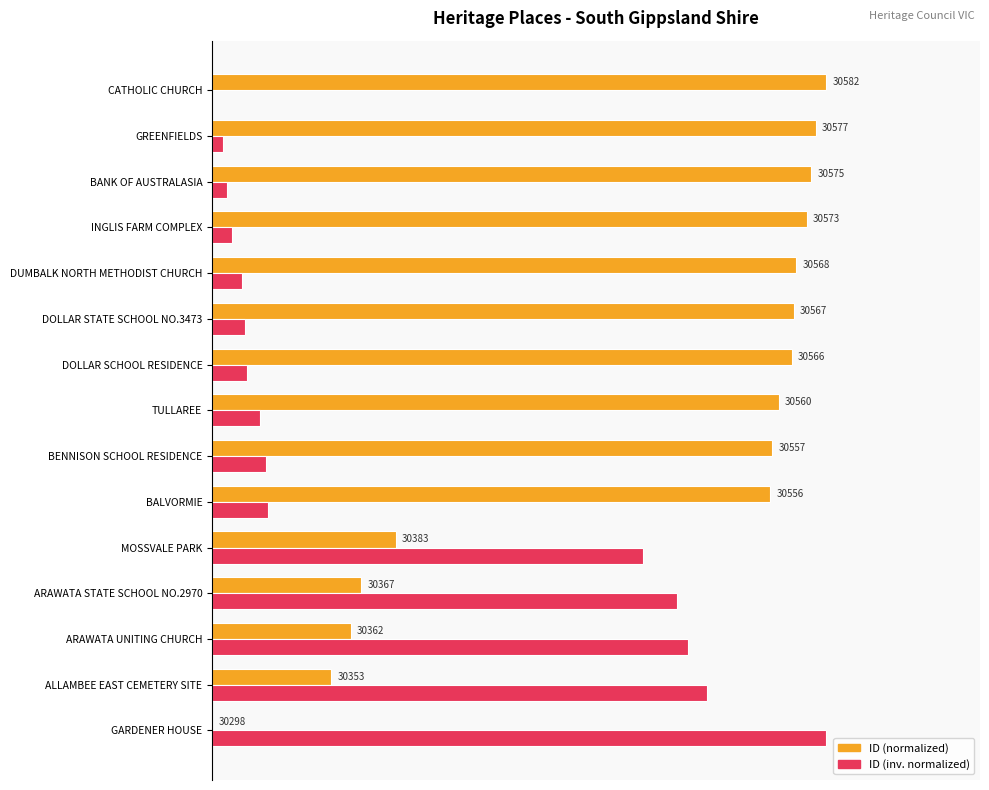

What are all the series names shown in the legend?

ID (normalized), ID (inv. normalized)